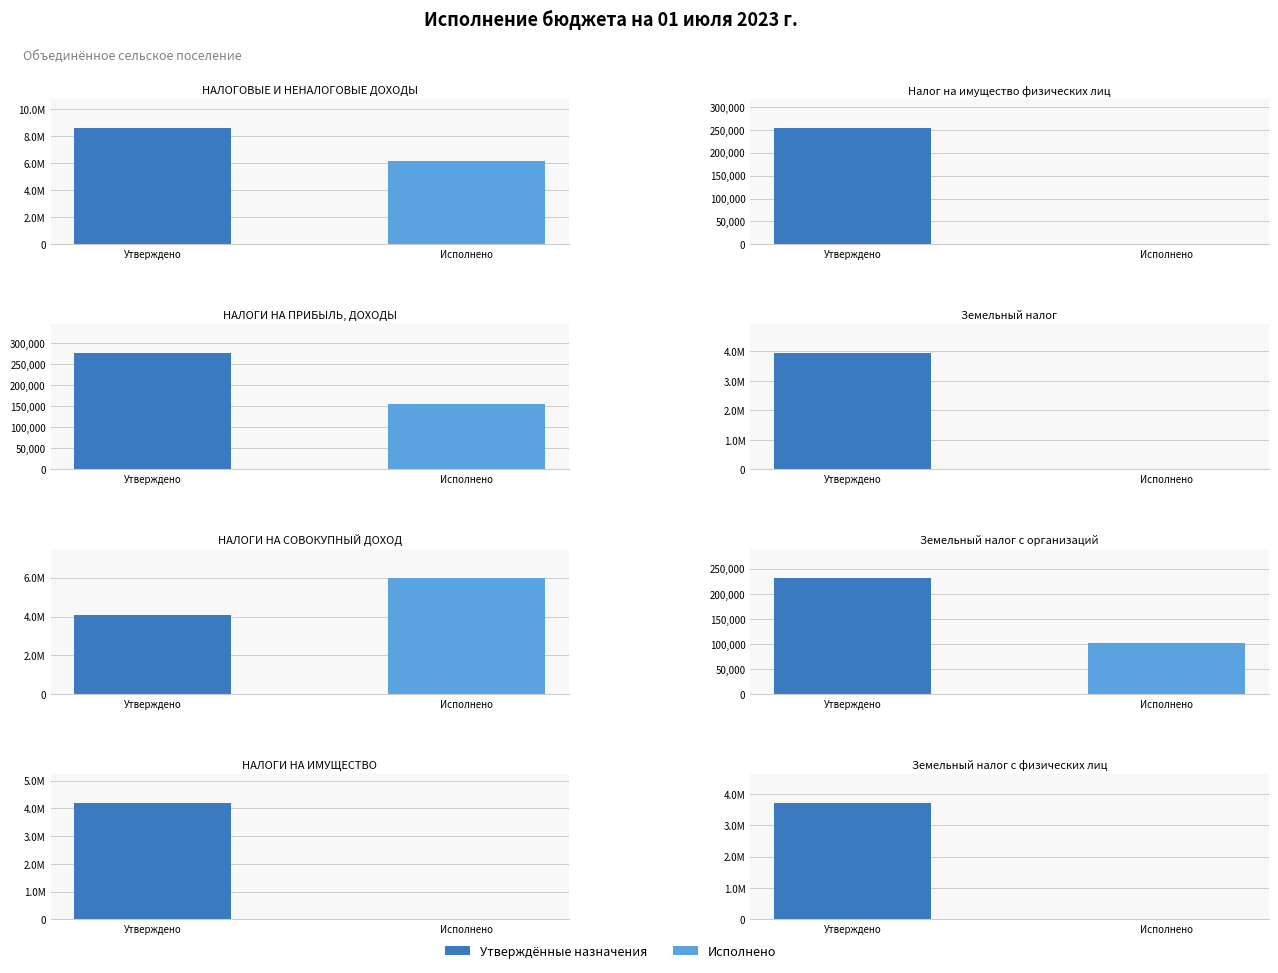

How many data points in Утвержденные бюджетные назначения are above 3934200?

3